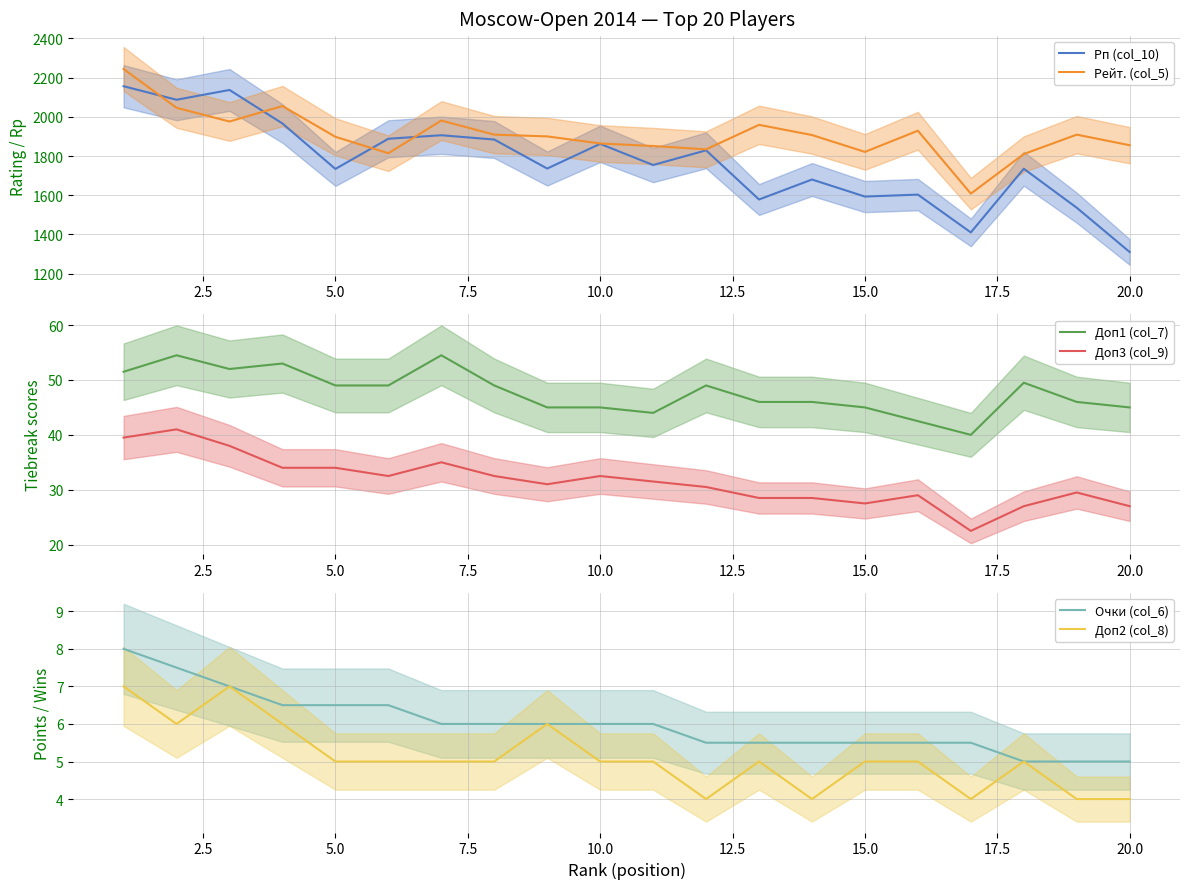

True or false: Очки (col_6) has more than 1 points higher than both neighbors.

False